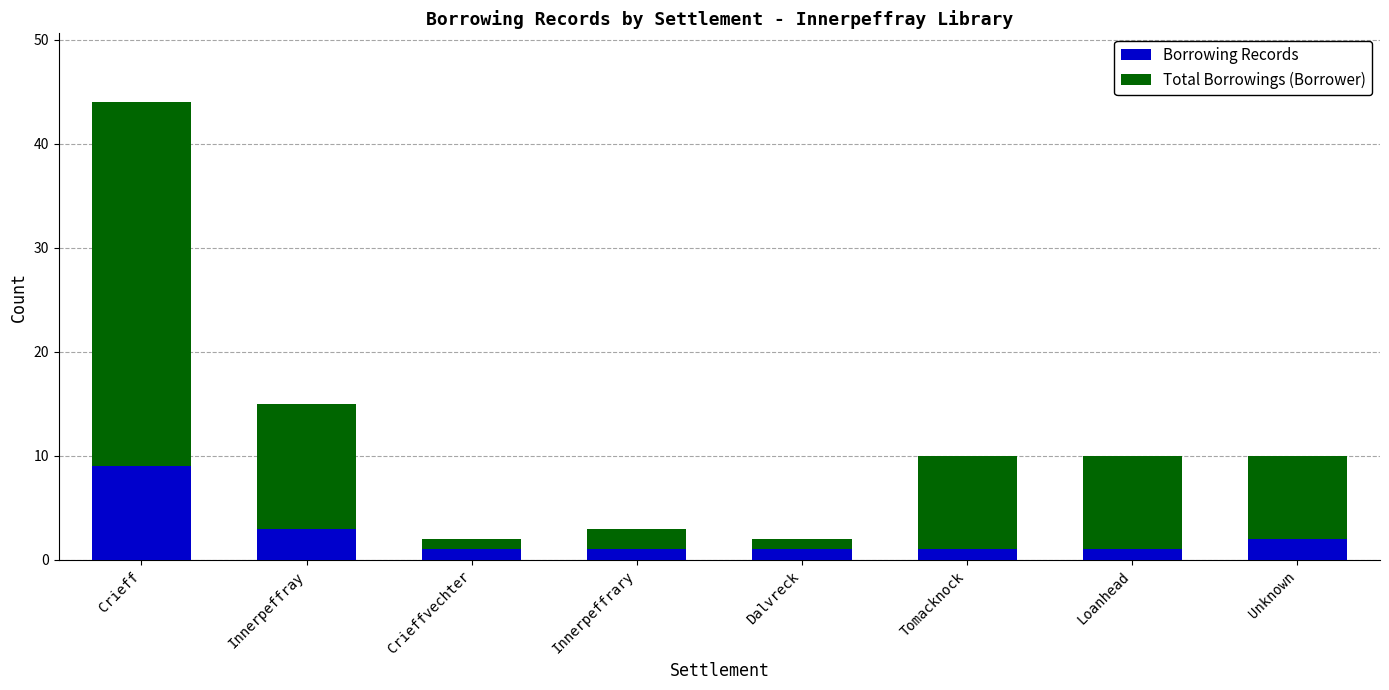

Reading right to left, list the values for the Borrowing Records series.

2	1	1	1	1	1	3	9